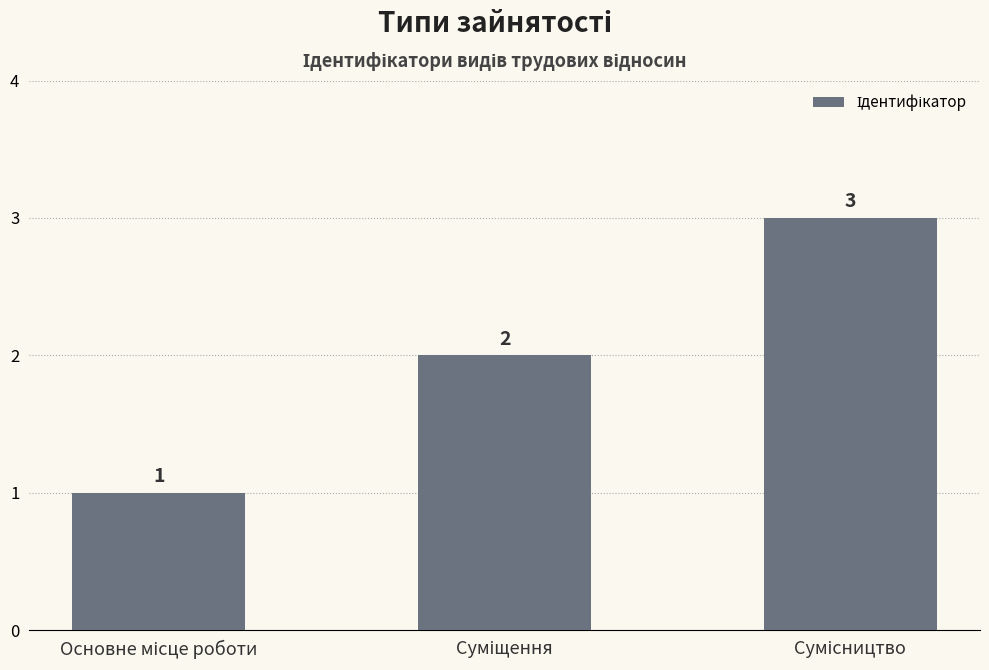

What is the sum of all values?

6